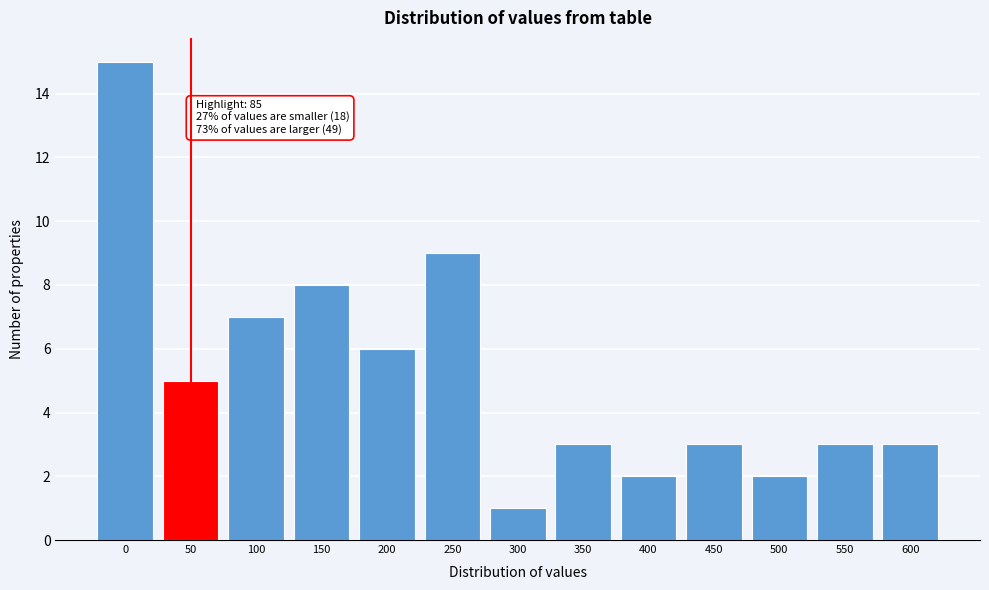

Reading right to left, transcribe all the data shown in this chart.

3	3	2	3	2	3	1	9	6	8	7	5	15